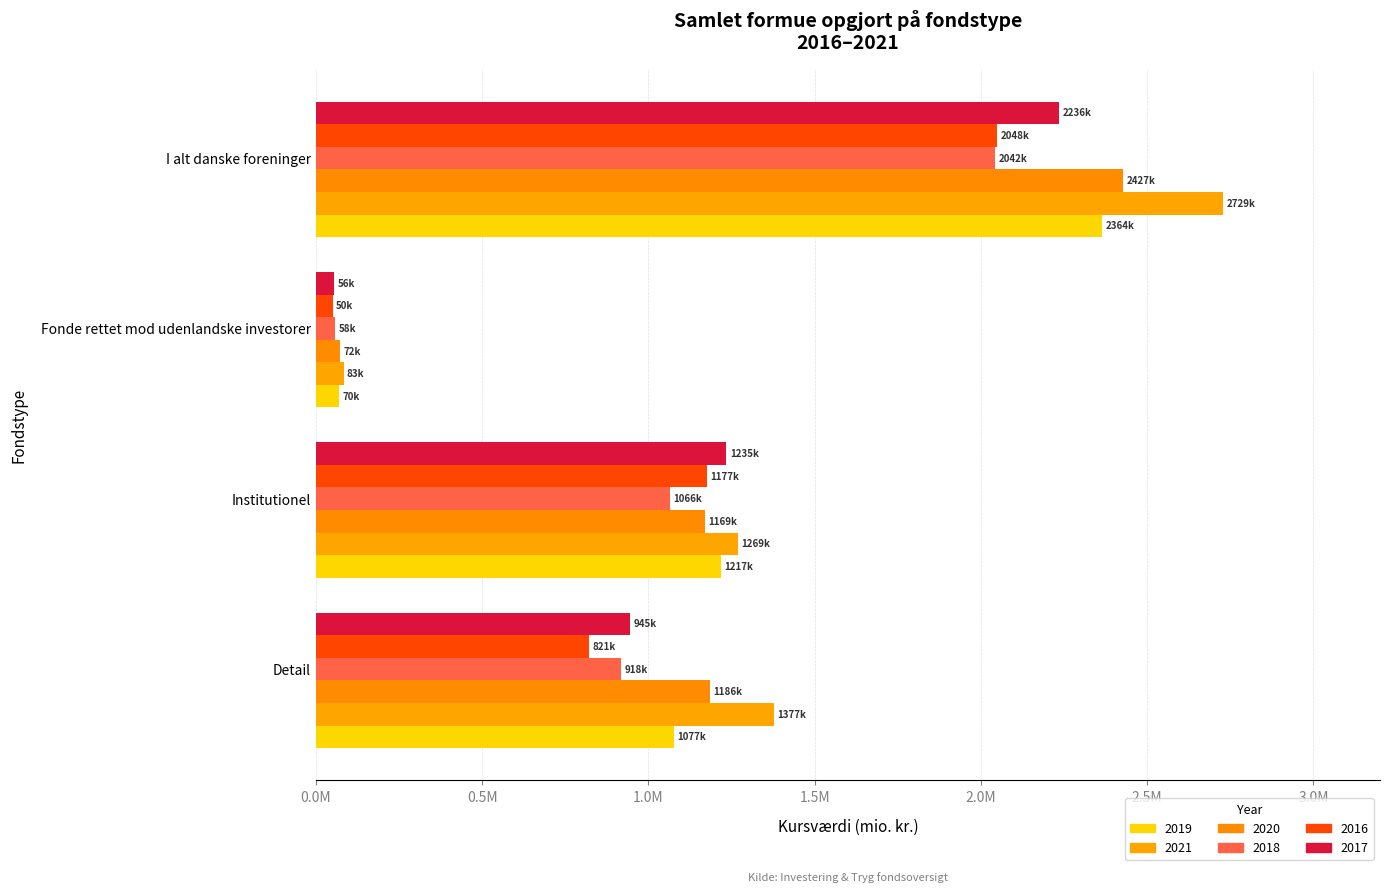

Count the number of categories in the chart.

4